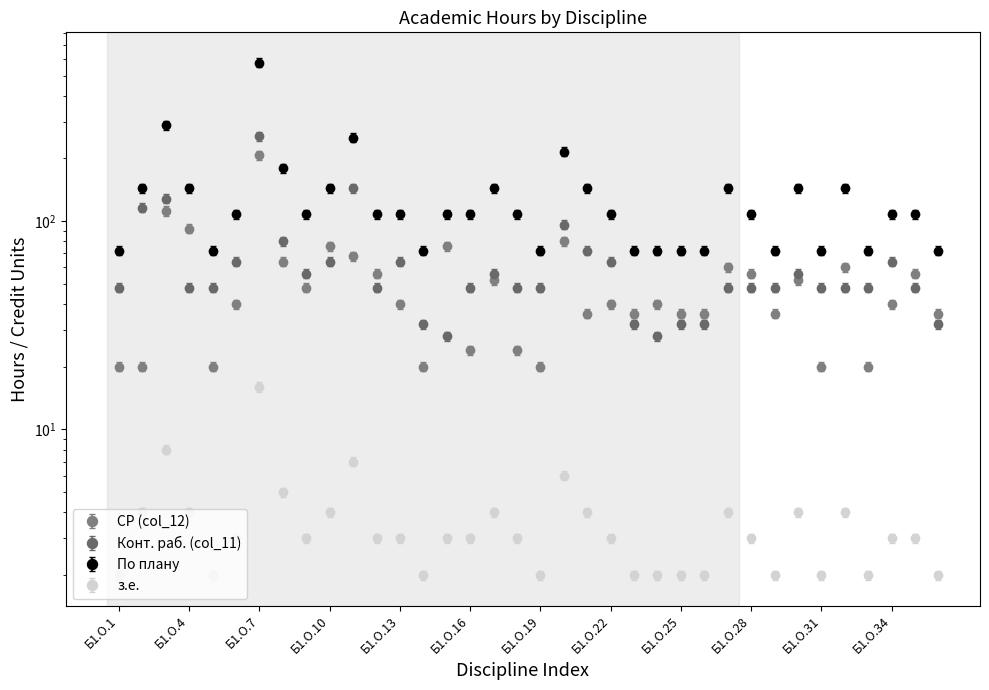

Does the chart display data point markers on the line(s)?

Yes